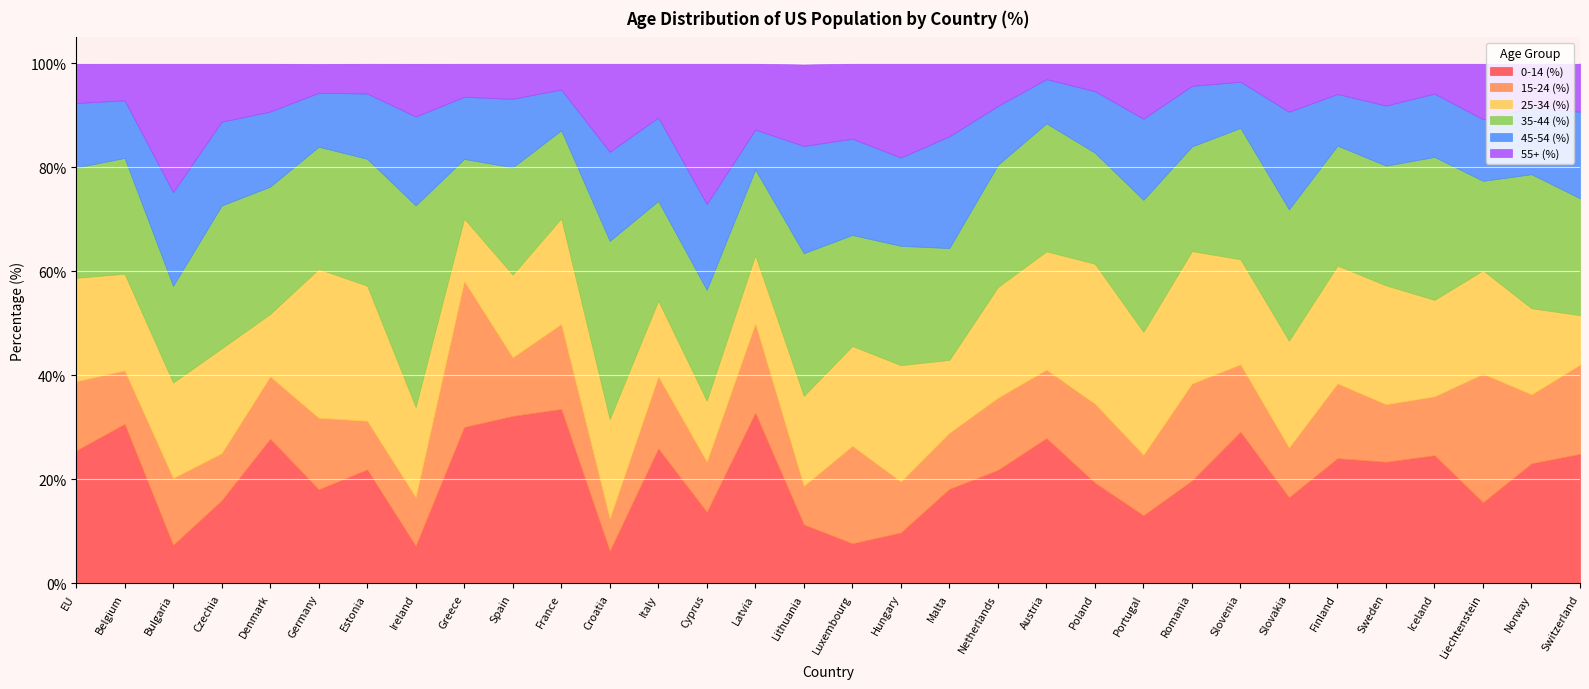

How many data points in 15-24 (%) are above 12?

18